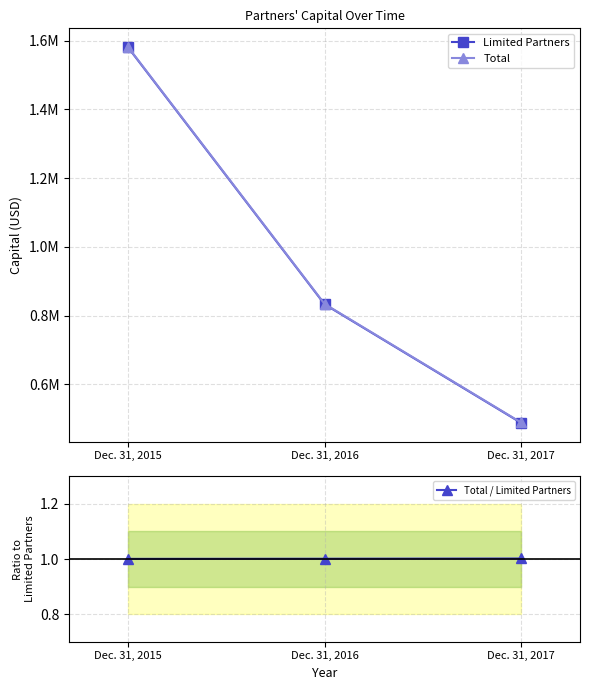

How many series are shown in this chart?

3